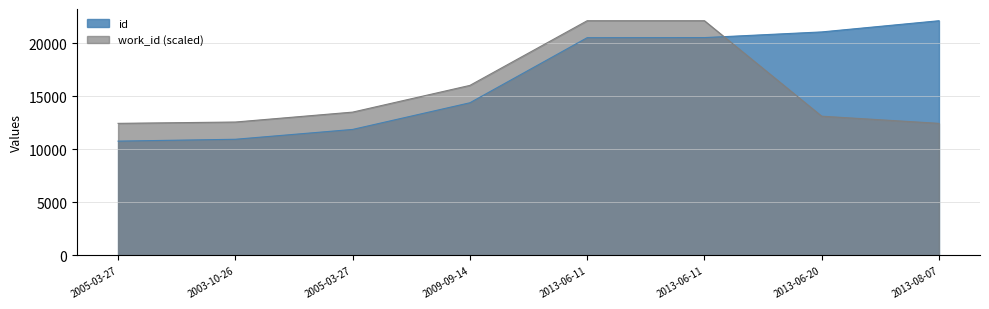

What is the maximum value for id?

22108.0